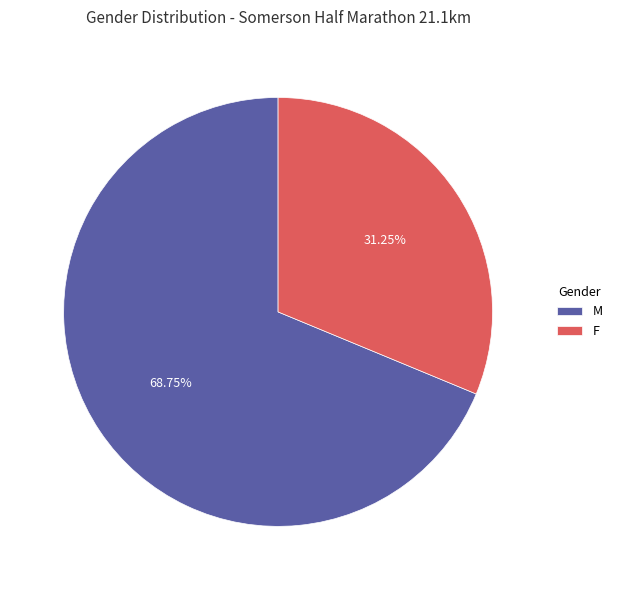

Rank the categories by value from highest to lowest.

M, F